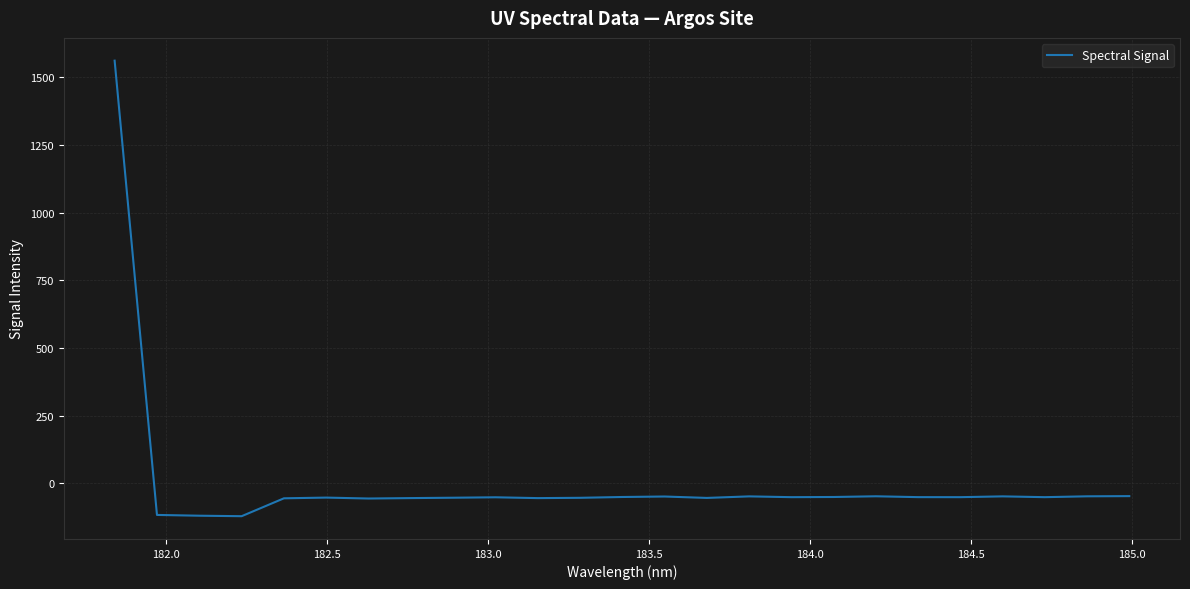

Does the chart display data point markers on the line(s)?

No